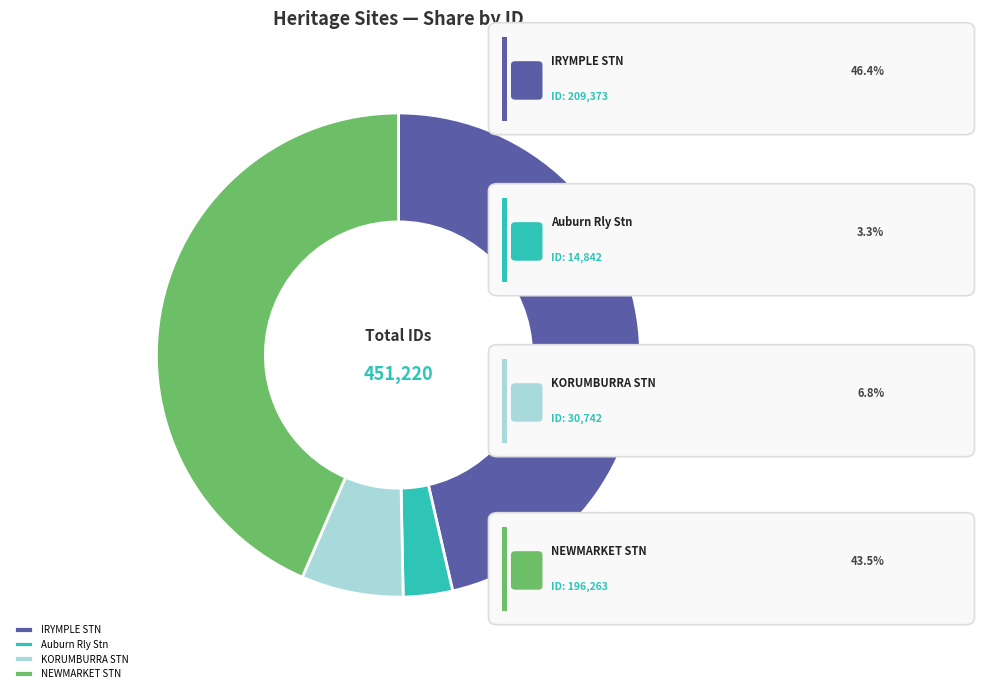

Which slice is the largest?

IRYMPLE STN